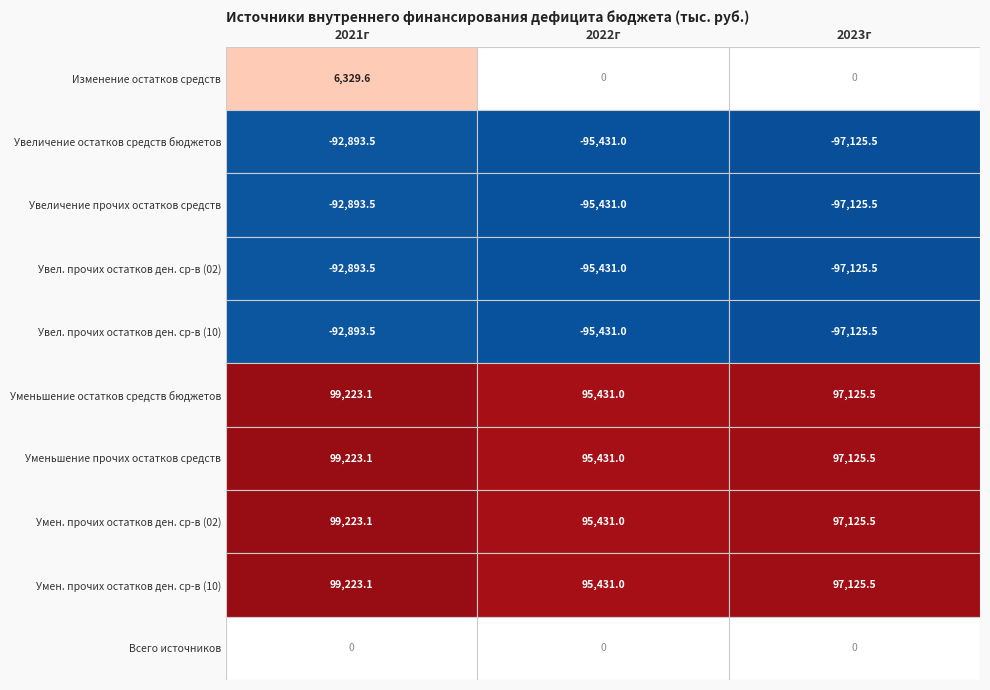

What is the difference between the maximum and minimum values in the Уменьшение остатков средств бюджетов series?

3792.1